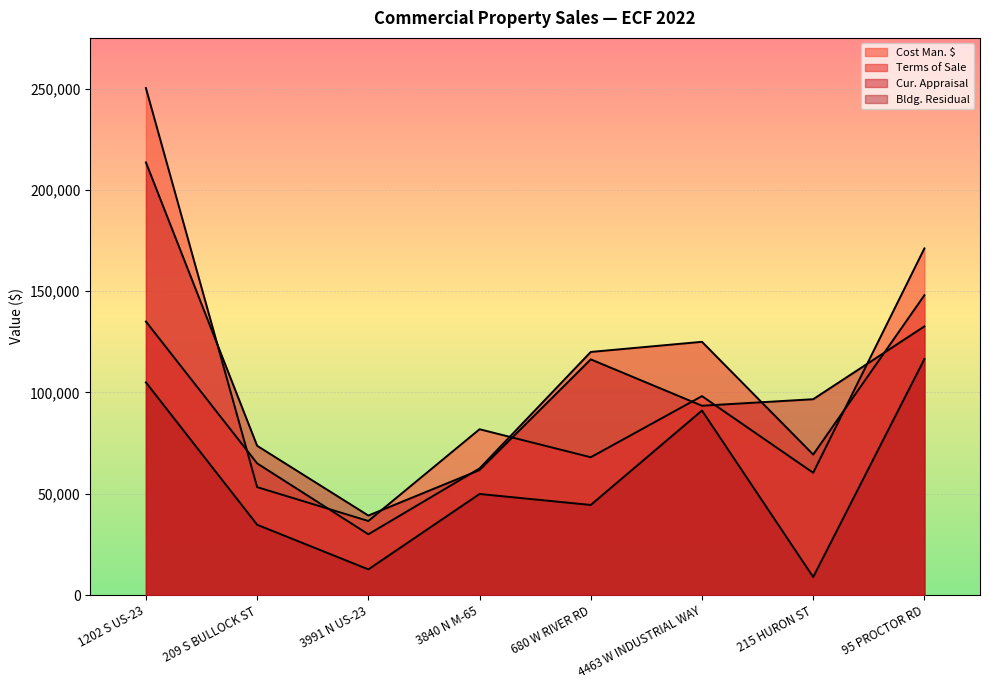

Reading left to right, list all the values displayed in this chart.

Cost Man. $: 1202 S US-23=250208.3	209 S BULLOCK ST=53273.3	3991 N US-23=36561.7	3840 N M-65=81846.7	680 W RIVER RD=68020.0	4463 W INDUSTRIAL WAY=98190.0	215 HURON ST=60363.3	95 PROCTOR RD=171096.4
Terms of Sale: 1202 S US-23=135000.0	209 S BULLOCK ST=65000.0	3991 N US-23=30000.0	3840 N M-65=62500.0	680 W RIVER RD=120000.0	4463 W INDUSTRIAL WAY=125000.0	215 HURON ST=69350.0	95 PROCTOR RD=147983.0
Cur. Appraisal: 1202 S US-23=213544.0	209 S BULLOCK ST=73677.0	3991 N US-23=39255.0	3840 N M-65=61708.0	680 W RIVER RD=116334.0	4463 W INDUSTRIAL WAY=93454.0	215 HURON ST=96667.0	95 PROCTOR RD=132618.0
Bldg. Residual: 1202 S US-23=104970.0	209 S BULLOCK ST=34709.0	3991 N US-23=12682.0	3840 N M-65=49900.0	680 W RIVER RD=44478.0	4463 W INDUSTRIAL WAY=91080.0	215 HURON ST=8901.0	95 PROCTOR RD=116483.0